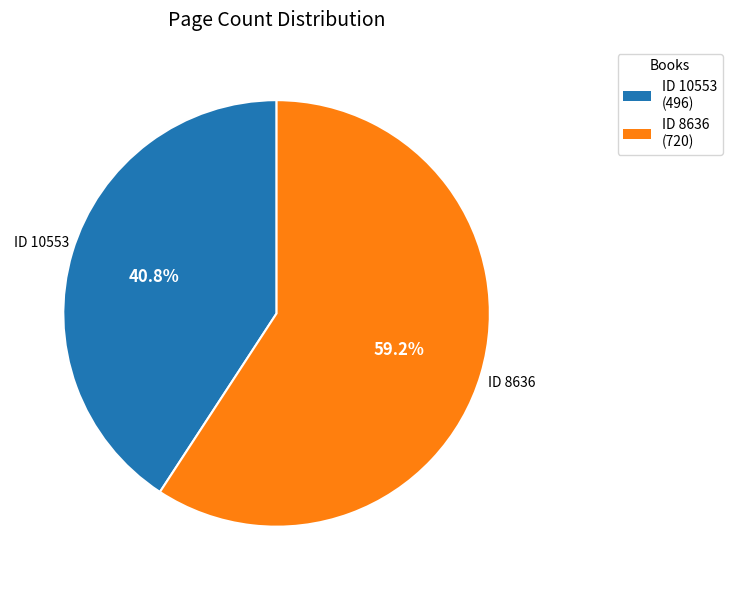

Does any single category account for the majority?

Yes